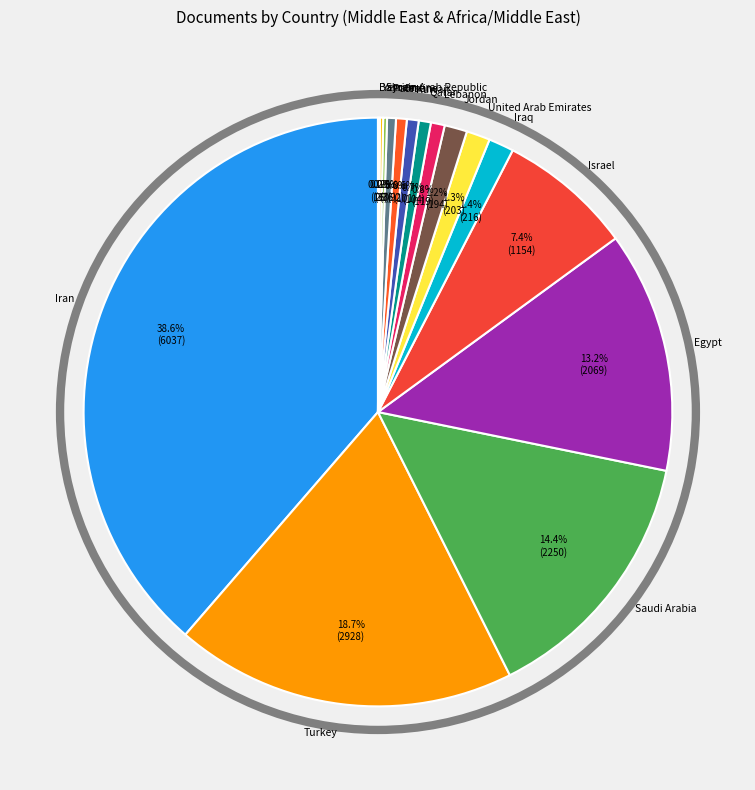

Is there any slice that represents more than half of the pie?

No